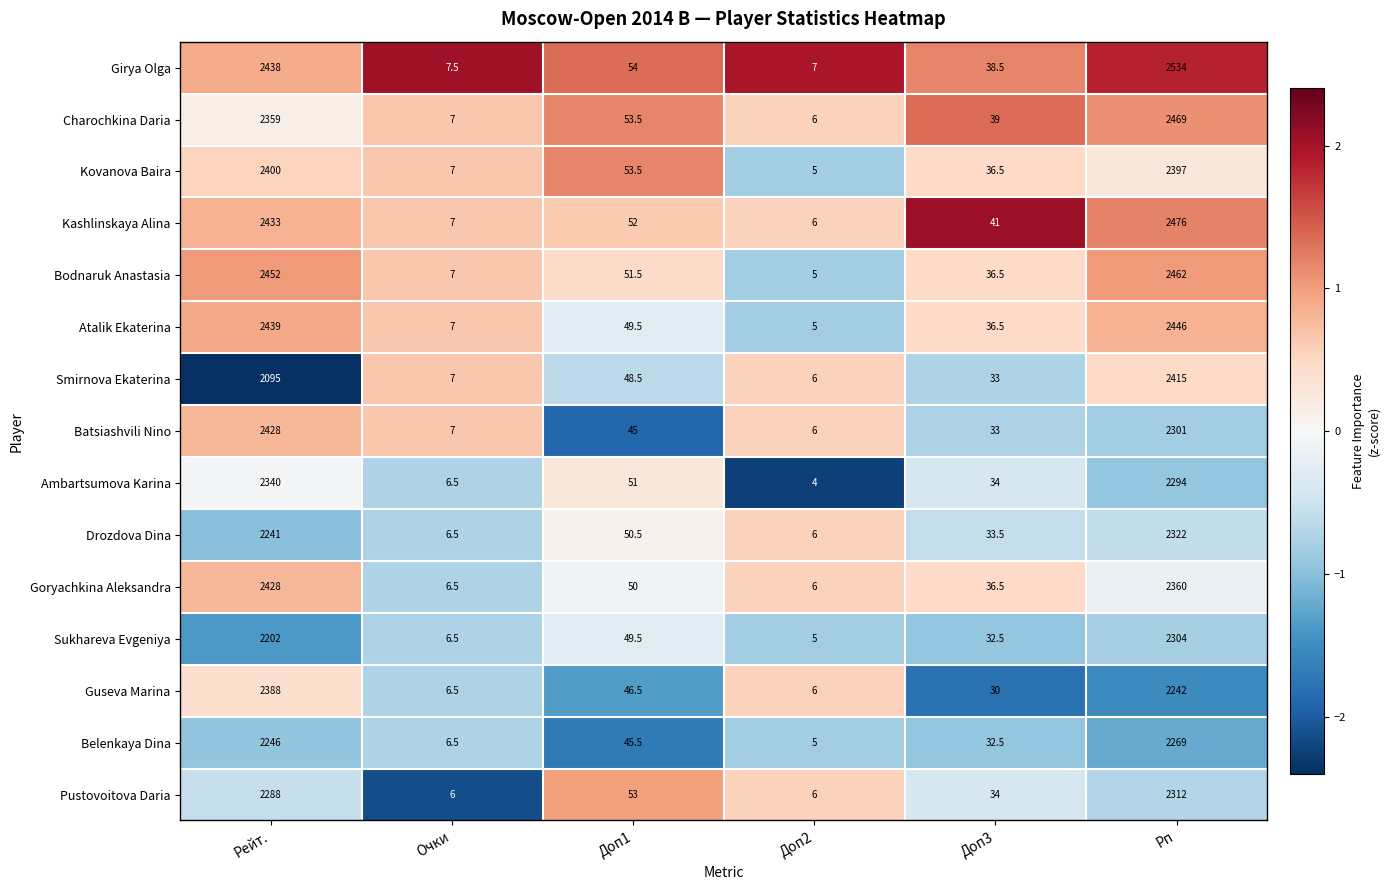

At which label does Bodnaruk Anastasia first exceed 51?

Рейт.